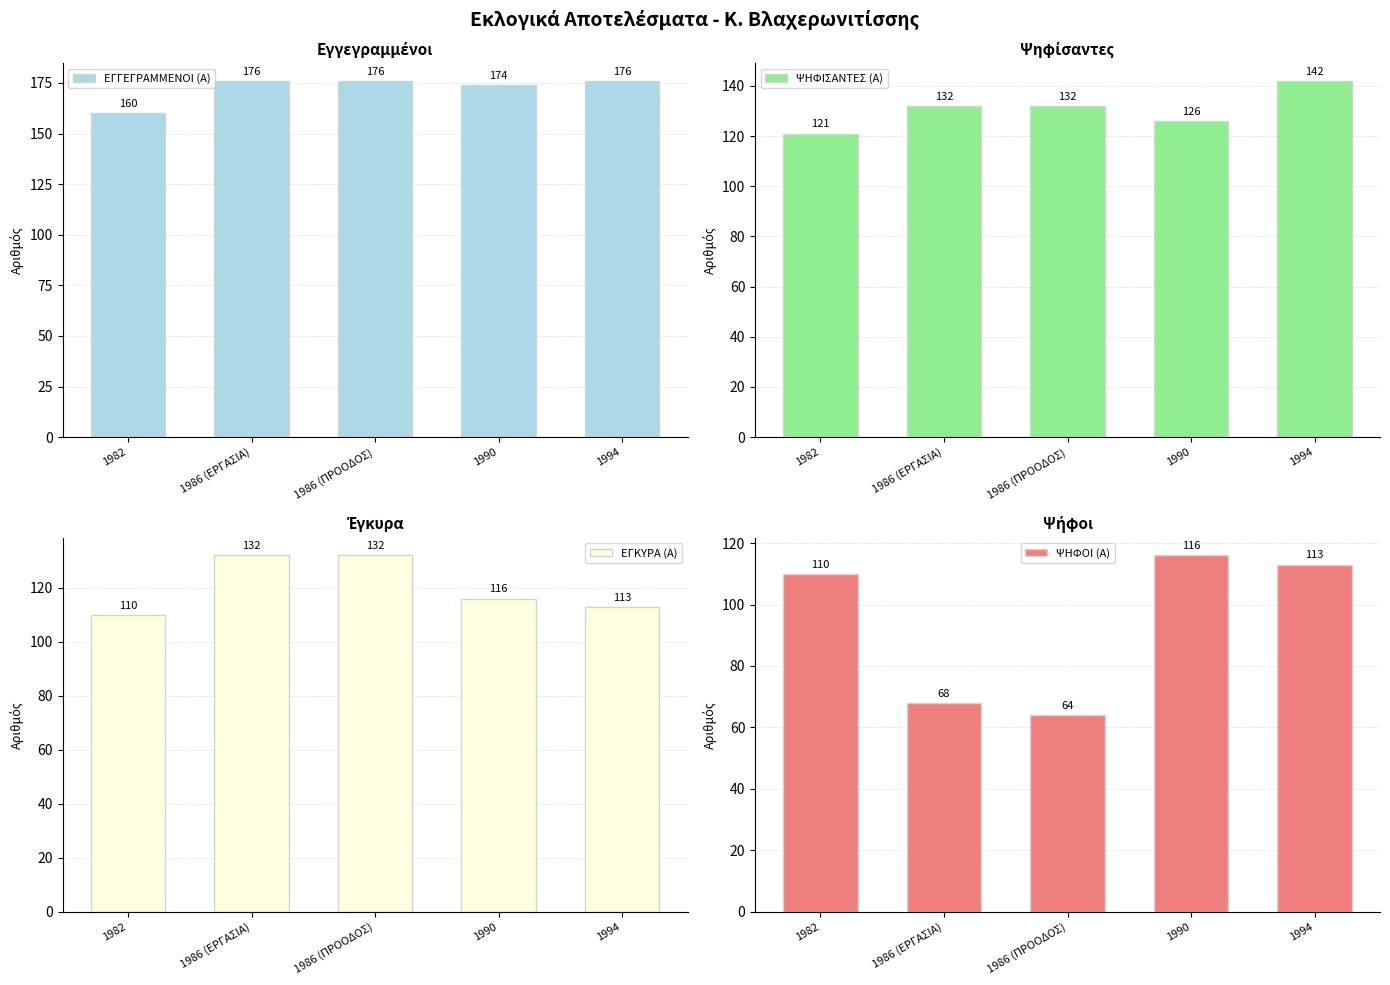

How many bars are there in total?

20